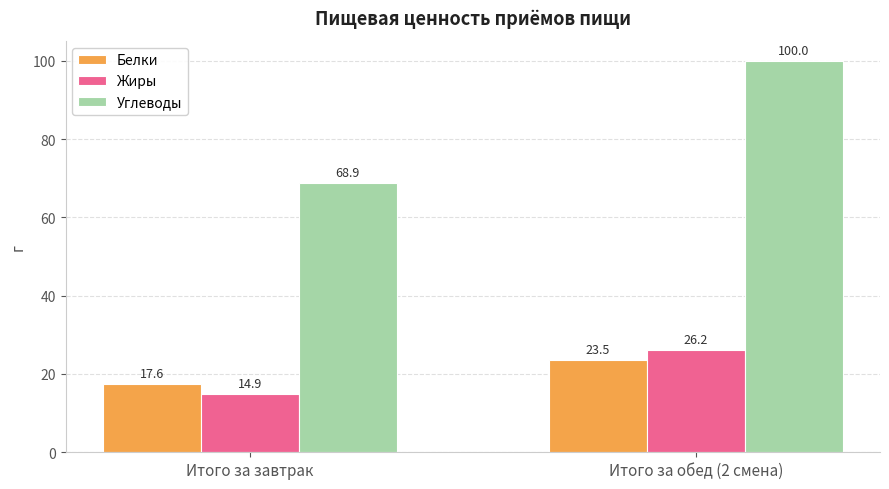

What is the difference between the maximum and minimum values in the Углеводы series?

31.2